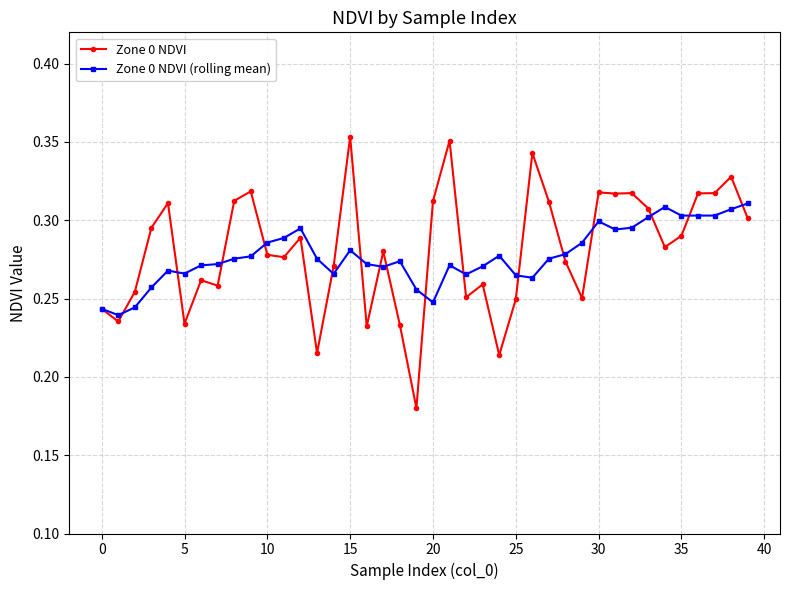

List the series in order of their overall mean, lowest first.

Zone 0 NDVI (rolling mean), Zone 0 NDVI